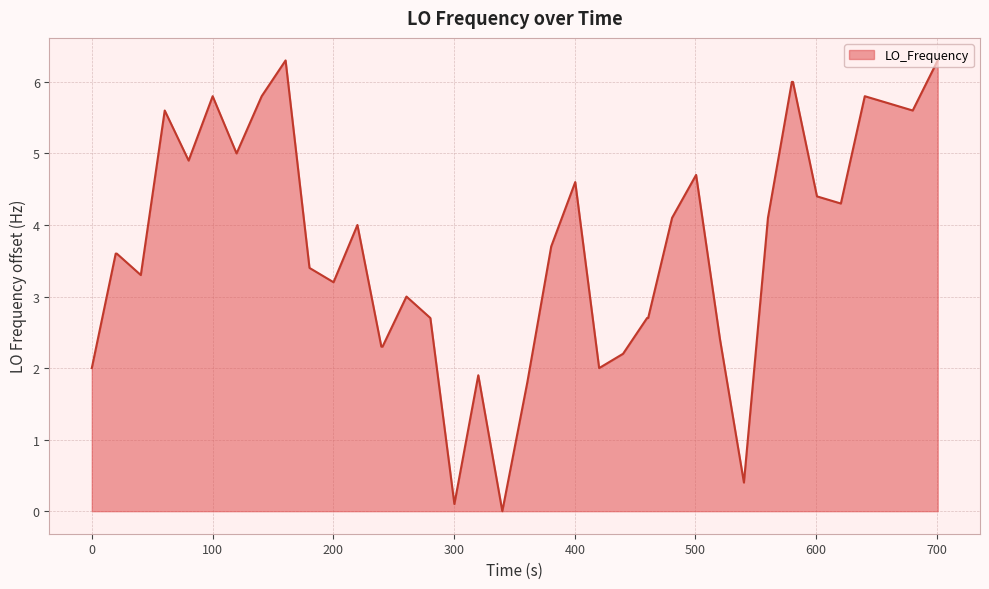

What is the difference between the maximum and minimum values?

6.3